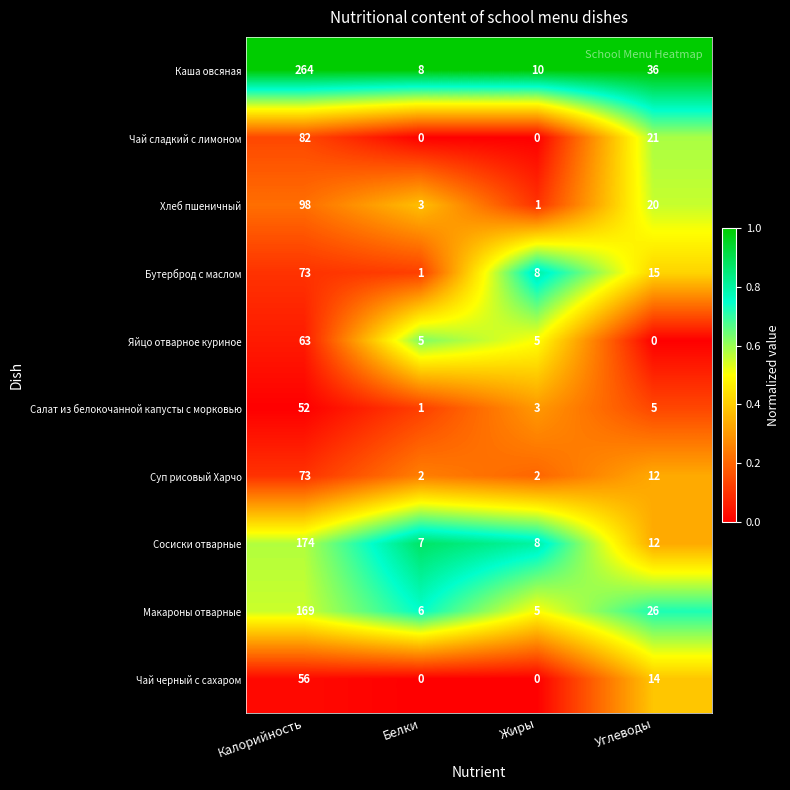

What is the difference between the maximum and second lowest values in the Салат из белокочанной капусты с морковью series?

49